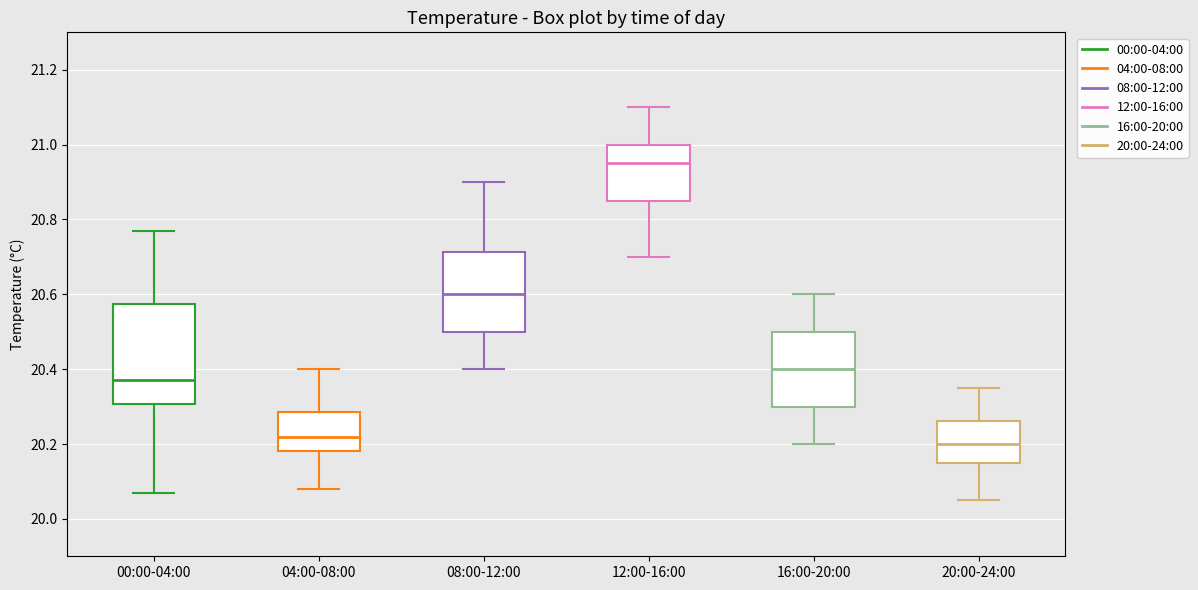

Comparing the boxes themselves (not the whiskers), which one is the tallest?

00:00-04:00